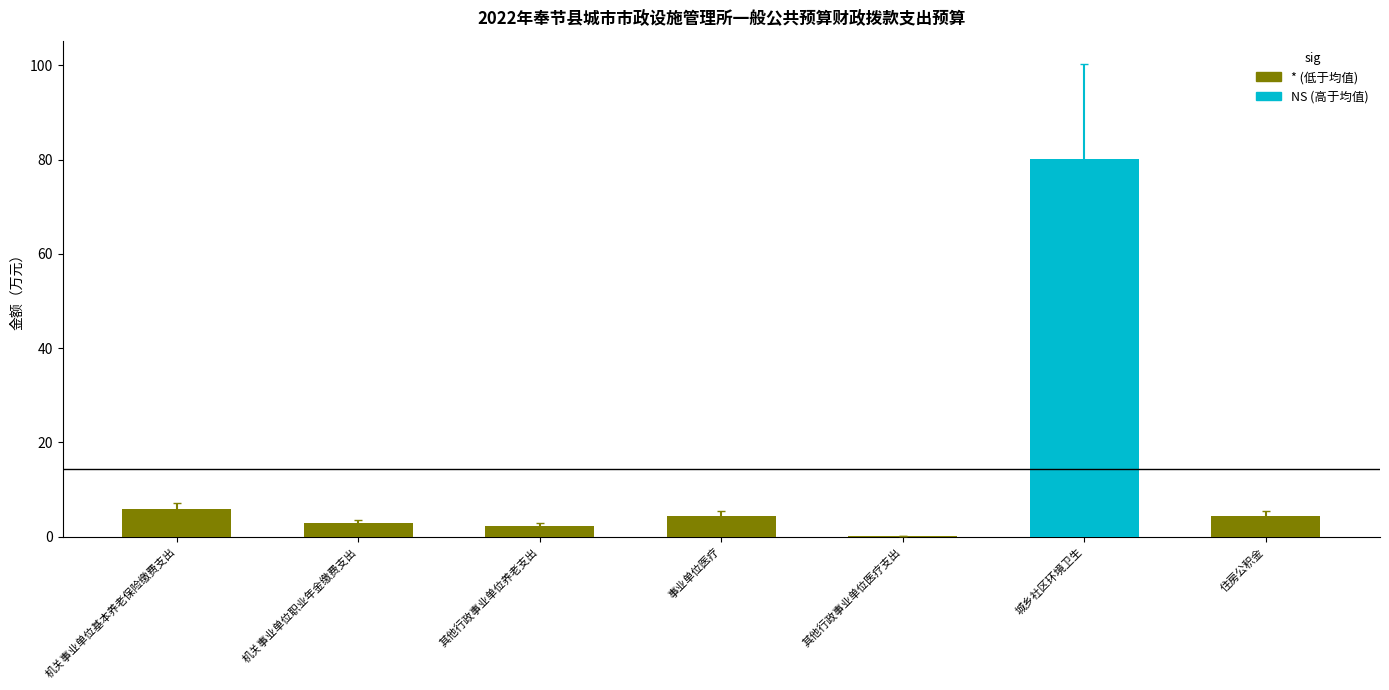

Between 其他行政事业单位医疗支出 and 事业单位医疗, which is larger?

事业单位医疗